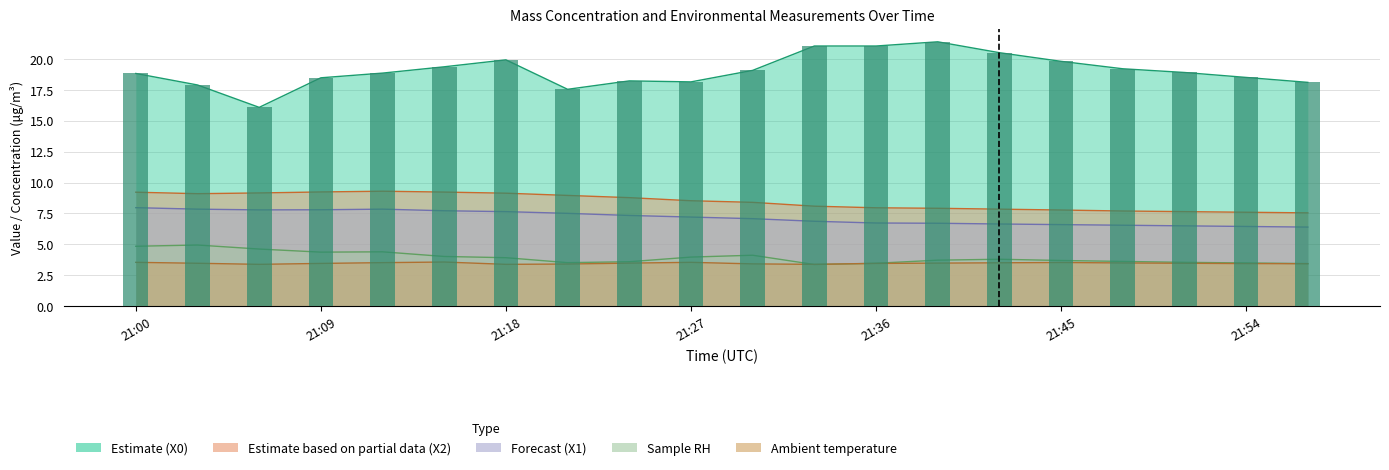

True or false: Mass concentration X0 has a value of 20.5 at 21:42.

True